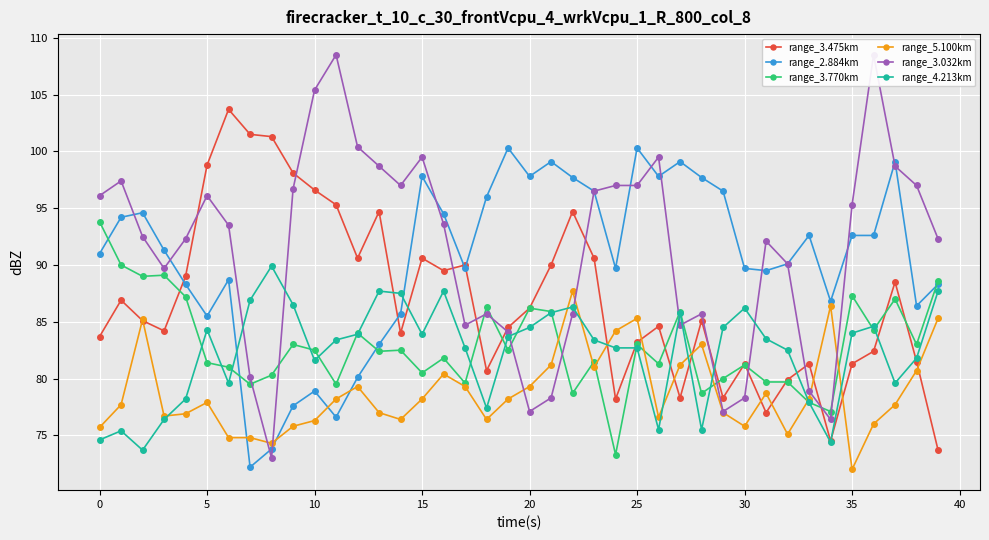

How many lines are shown in the chart?

6